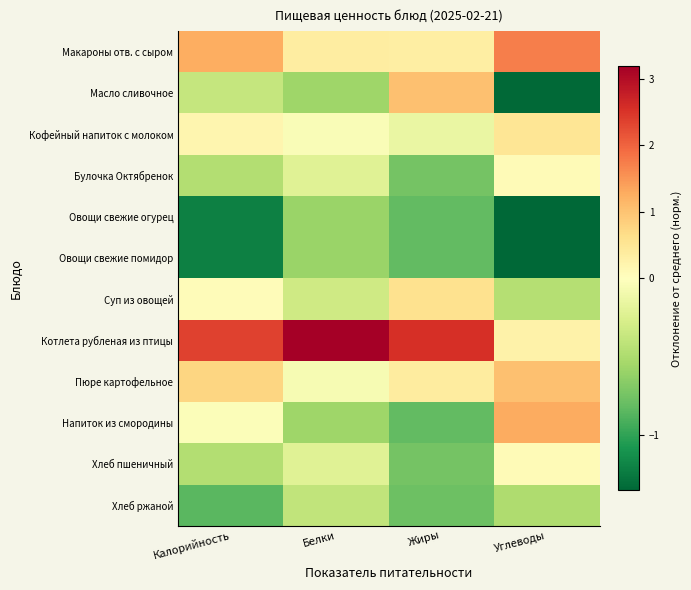

What is the greatest value displayed?

3.2